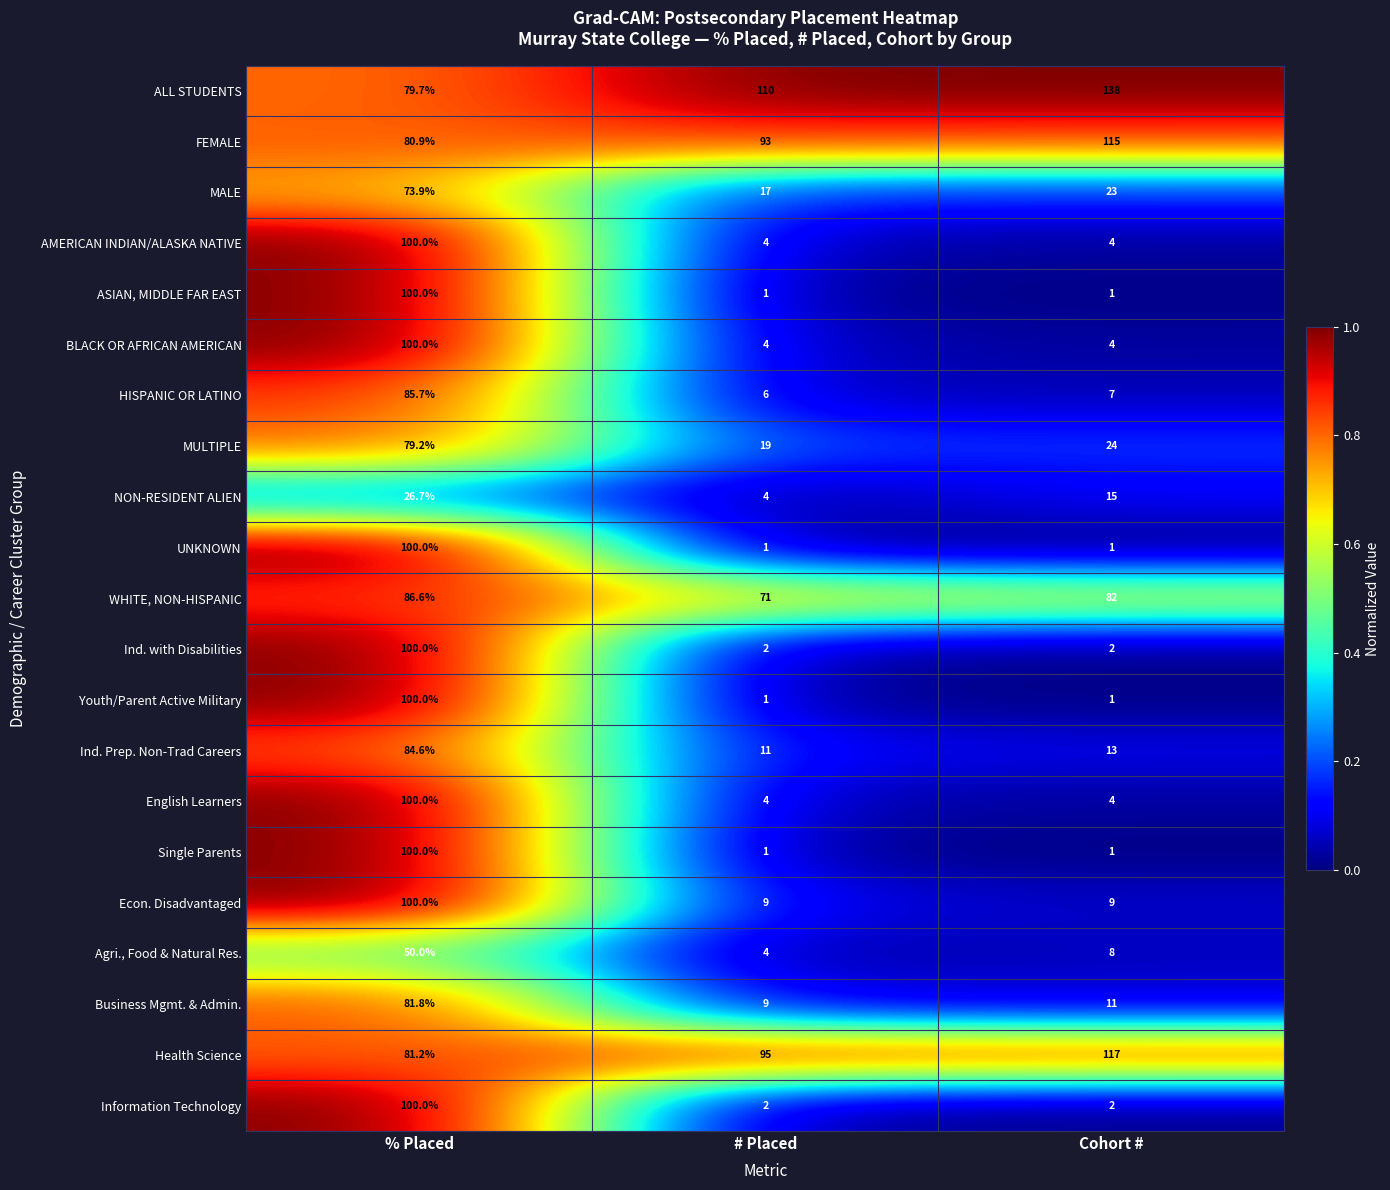

Is it true that BLACK OR AFRICAN AMERICAN equals 4.0 at # Placed?

True